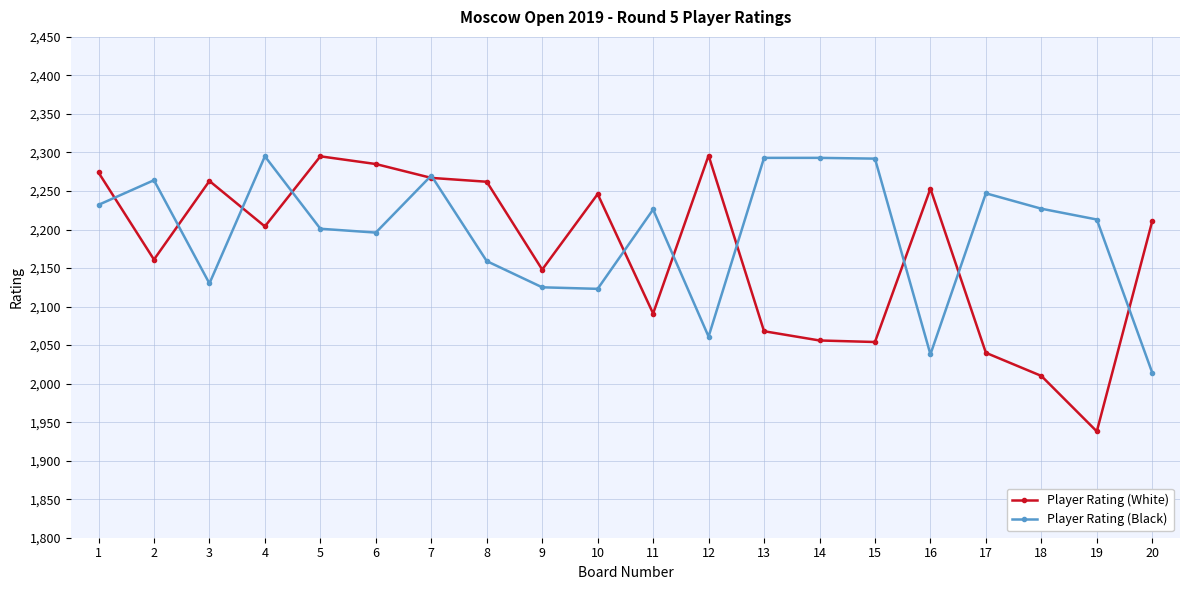

What is the sum of the Player Rating (Black) values at 12 and 8?

4220